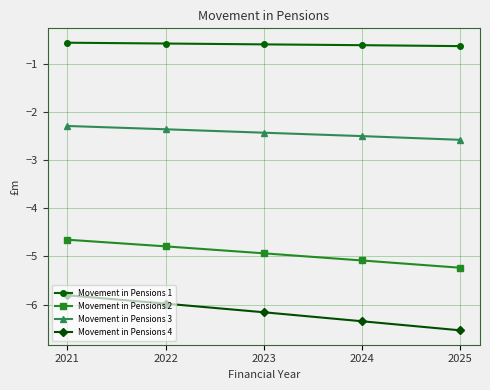

What is the highest value of the Movement in Pensions 4 series?

-5.8